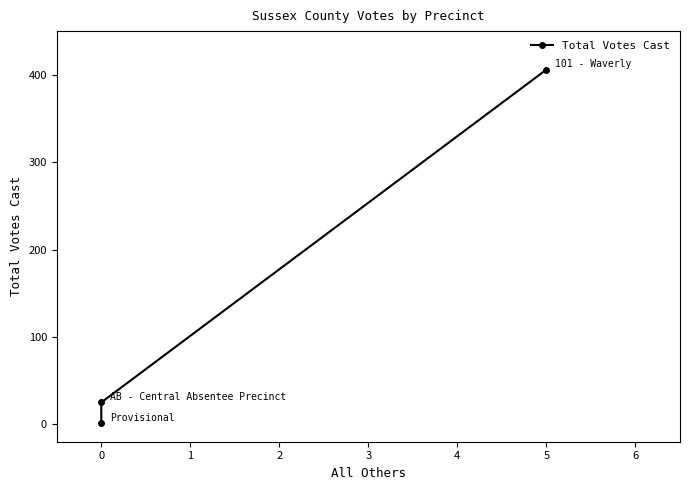

What is the maximum value shown in the chart?

406